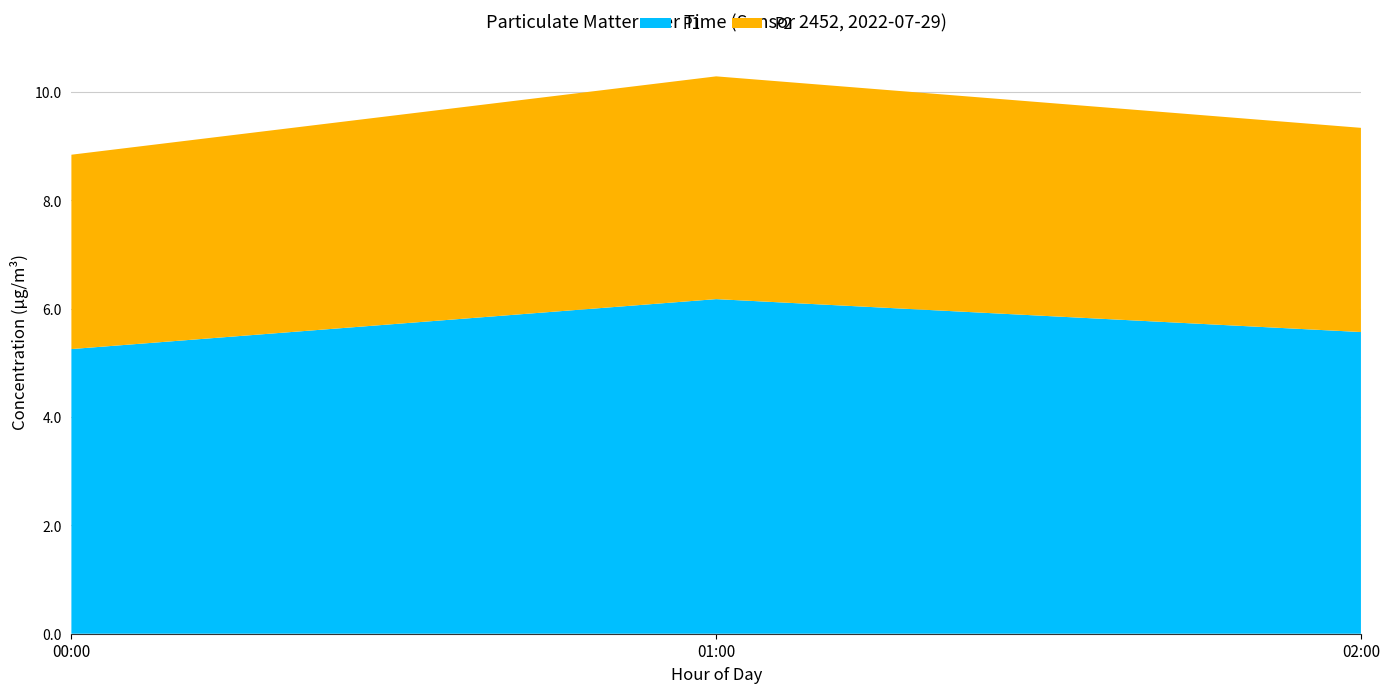

Reading left to right, list the values for the P1 series.

5.3	6.2	5.6